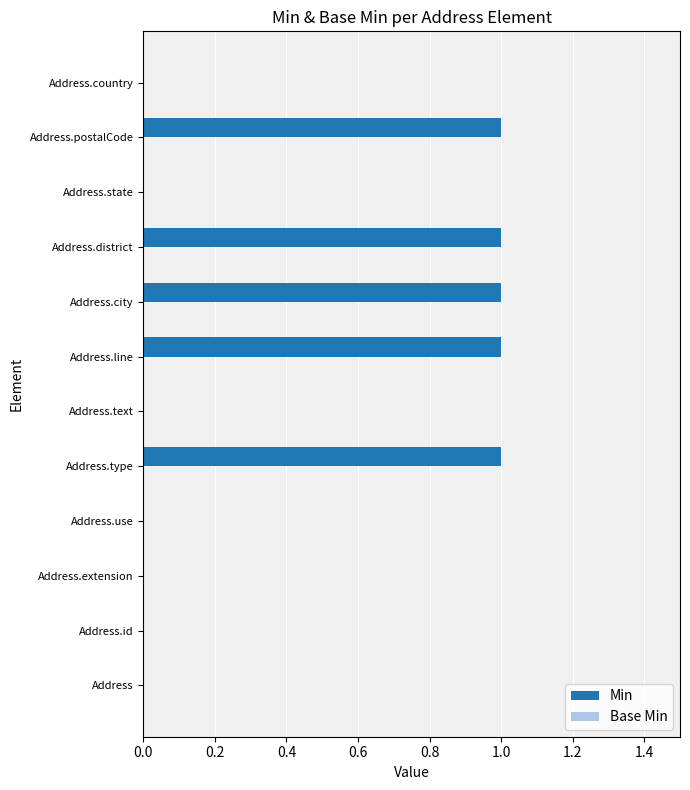

Are the bars horizontal?

Yes